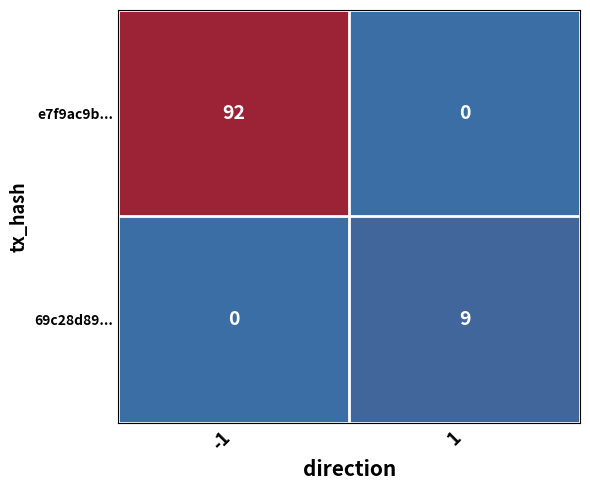

Reading right to left, what are all the values shown in this chart?

e7f9ac9b...: 0	92
69c28d89...: 9	0